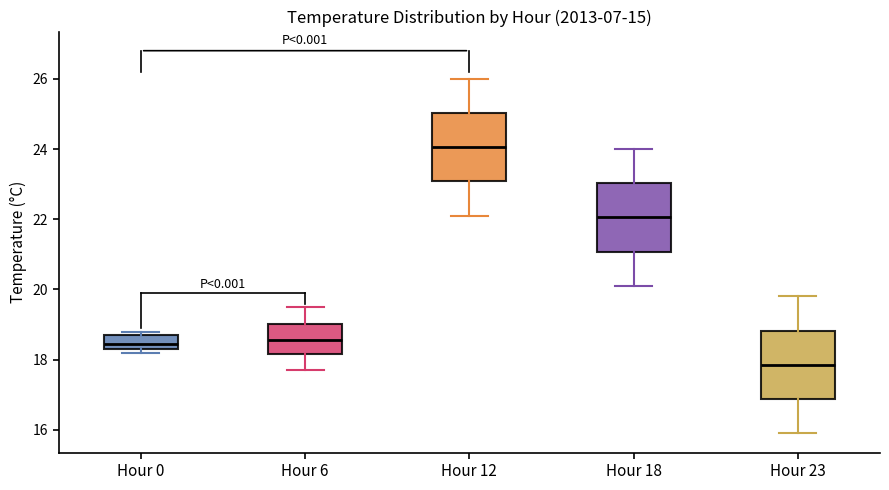

Reading left to right, read every box against the y-axis: the position of its median line, the range the box covers, and the ends of its whiskers. The values are not printed on the chart, so give them approximately, as read against the axis.

Hour 0: median 18.4 (inside the box), box 18.4 to 18.8, whiskers 18.2 to 18.8 (just above the box's upper edge)
Hour 6: median 18.6, box 18.2 to 19.0, whiskers 17.8 to 19.6
Hour 12: median 24.0, box 23.0 to 25.0, whiskers 22.2 to 26.0
Hour 18: median 22.0, box 21.0 to 23.0, whiskers 20.2 to 24.0
Hour 23: median 17.8, box 16.8 to 18.8, whiskers 16.0 to 19.8